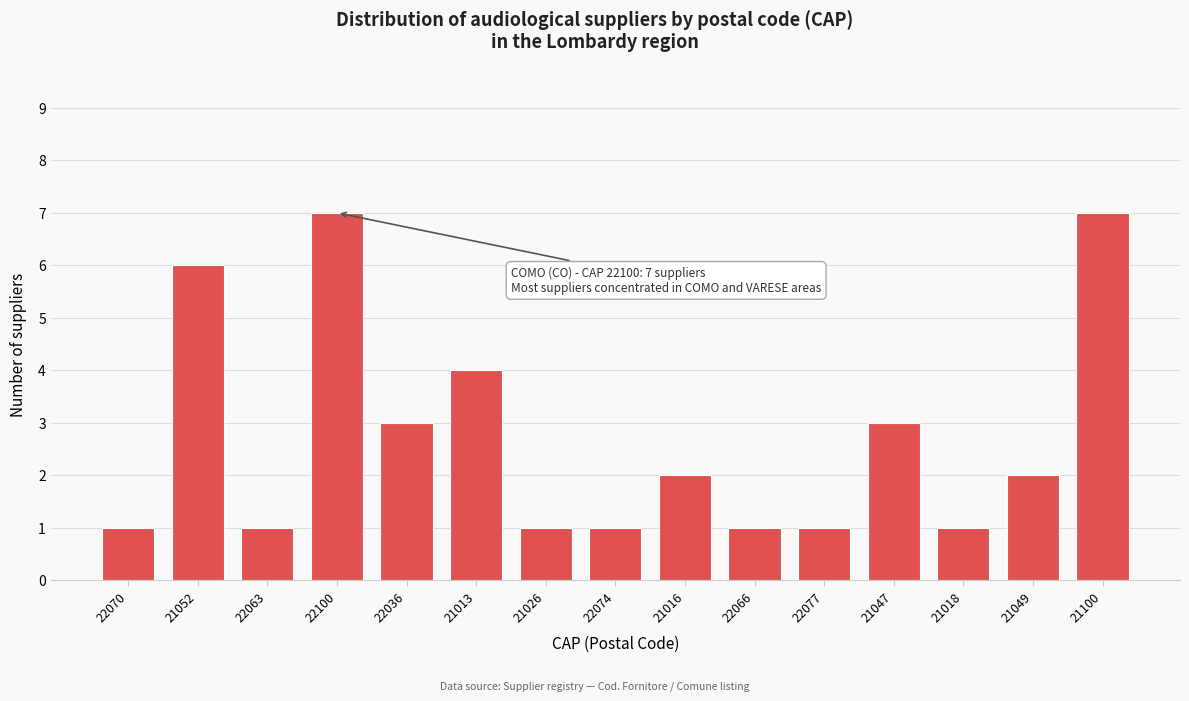

Reading left to right, what are all the values shown in this chart?

22070=1	21052=6	22063=1	22100=7	22036=3	21013=4	21026=1	22074=1	21016=2	22066=1	22077=1	21047=3	21018=1	21049=2	21100=7